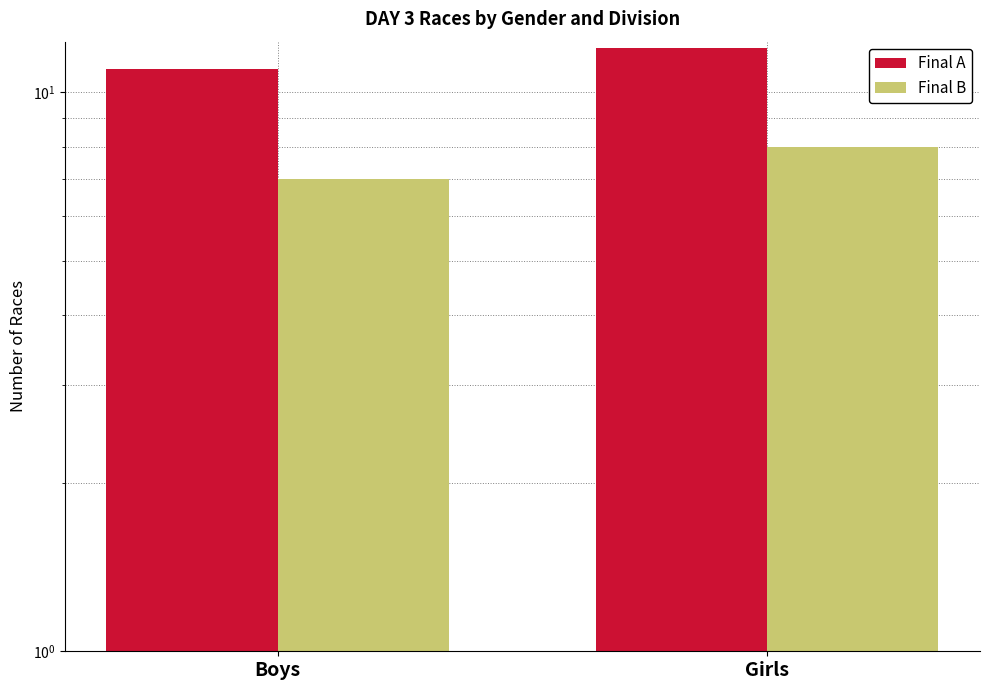

Which series has the largest total across all categories?

Final A